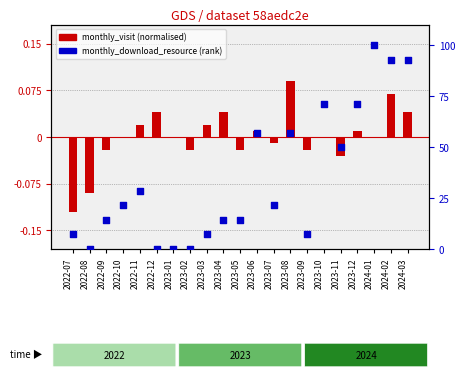

Which series contains the highest Y value?

monthly_download_resource (rank)